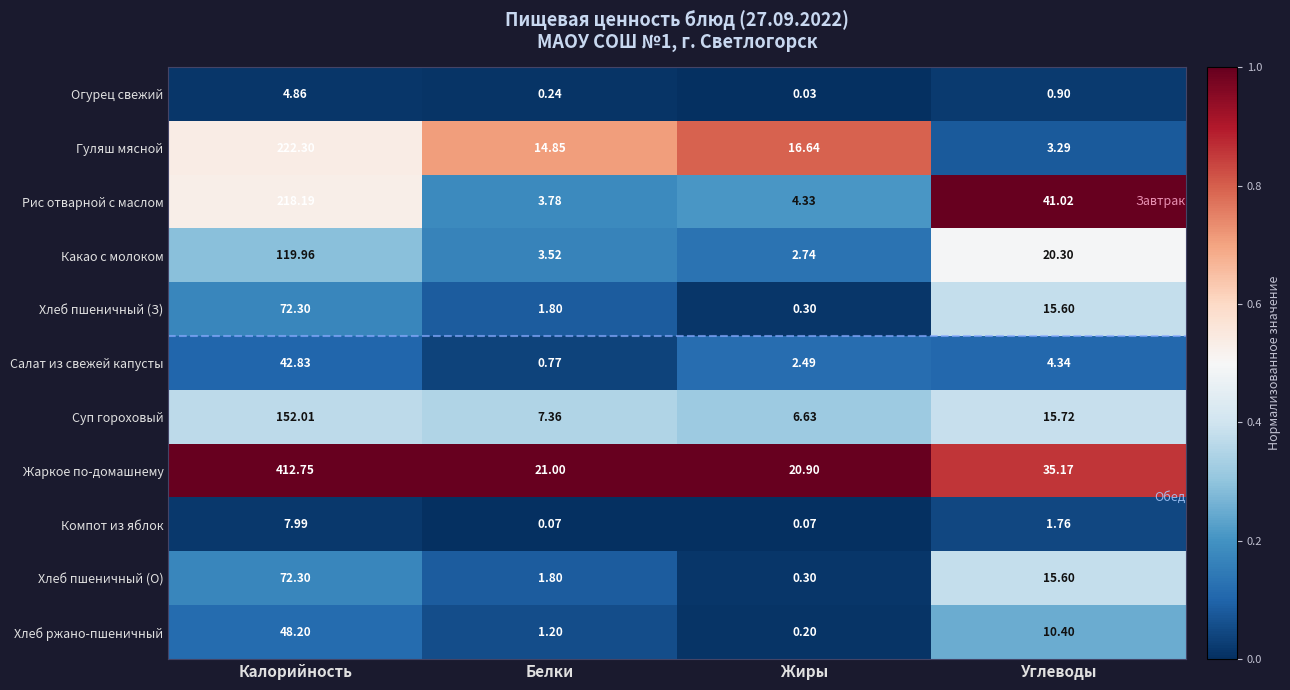

Where does the Хлеб ржано-пшеничный series first go above 10?

Калорийность